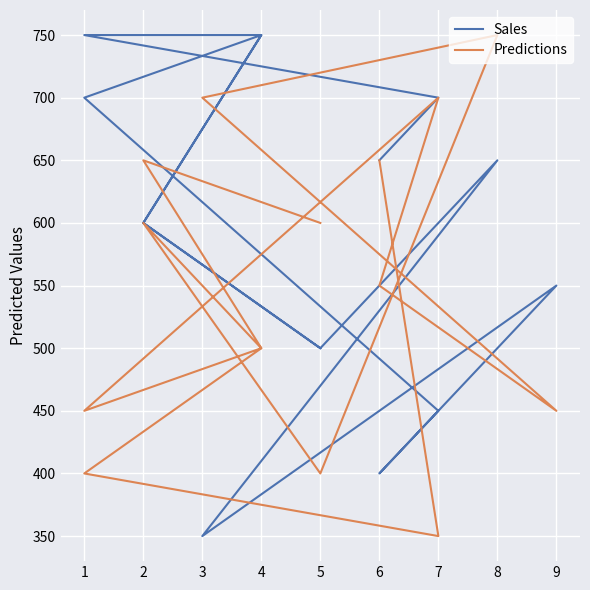

List the labels in order of Predictions value, smallest first.

7, 1, 5, 9, 1, 4, 4, 6, 2, 5, 6, 2, 3, 7, 8